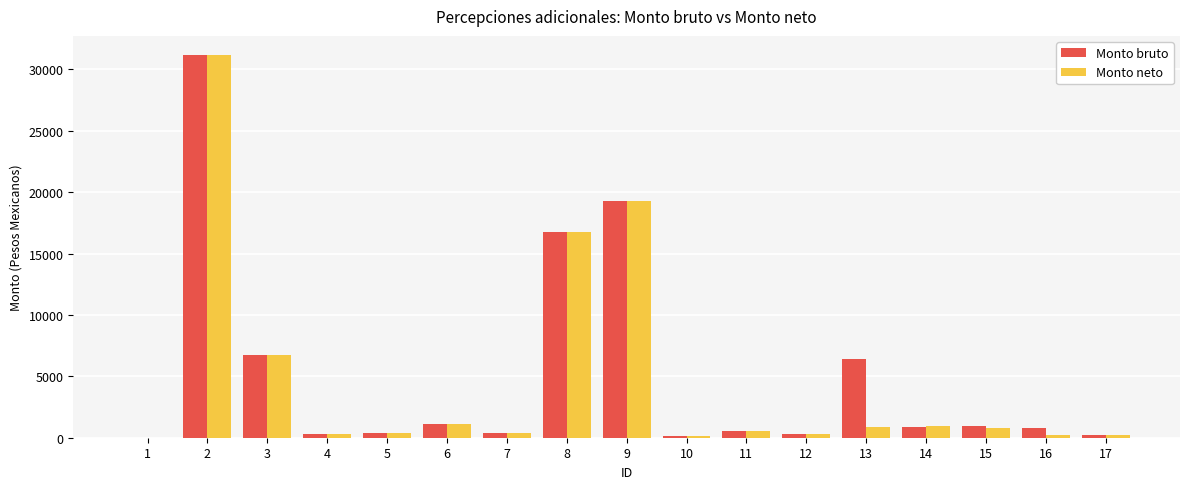

What is the total value across all series at 8?

33515.1